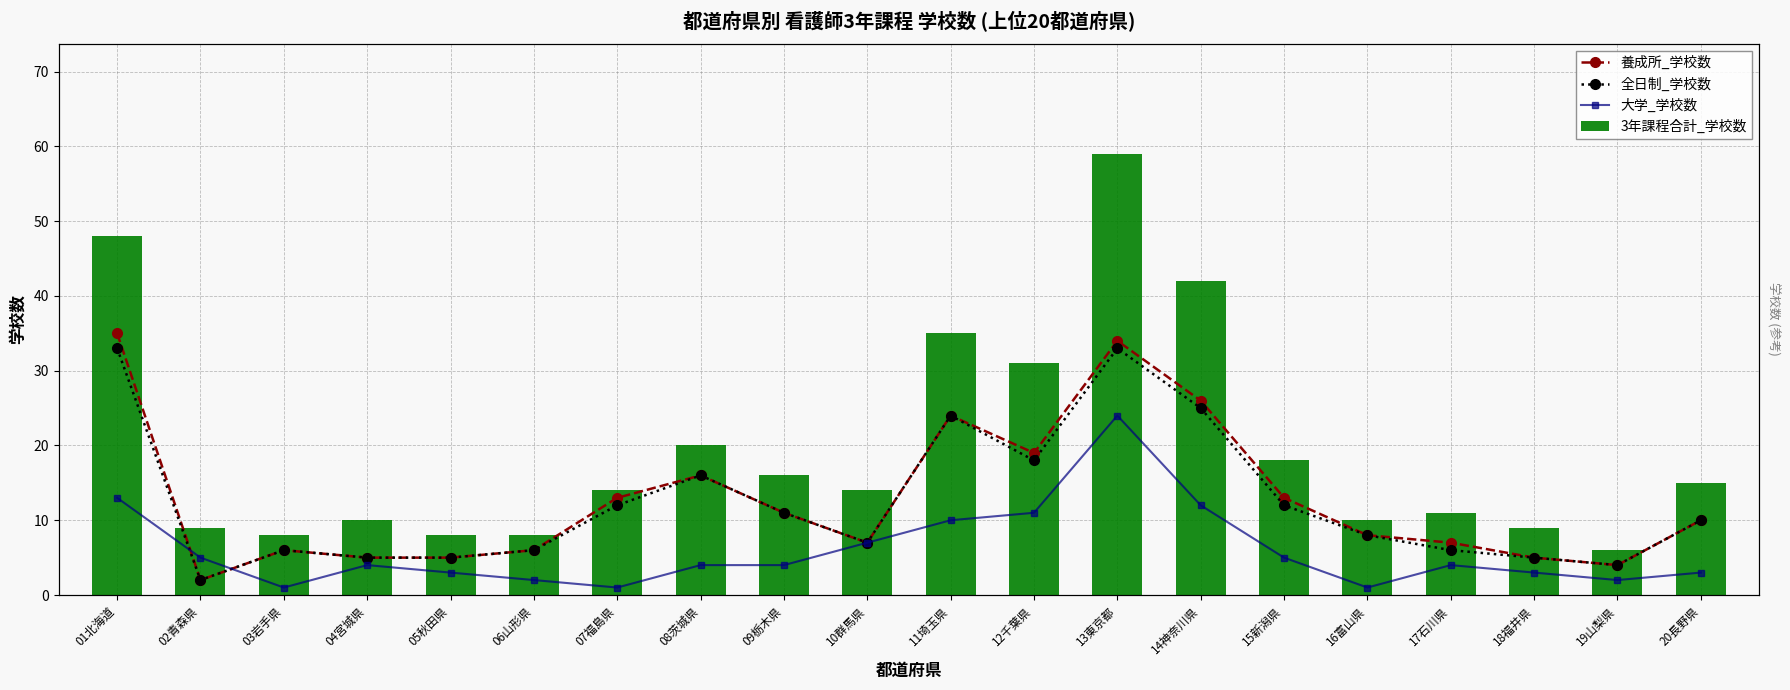

What are all the series names shown in the legend?

養成所_学校数, 全日制_学校数, 大学_学校数, 3年課程合計_学校数